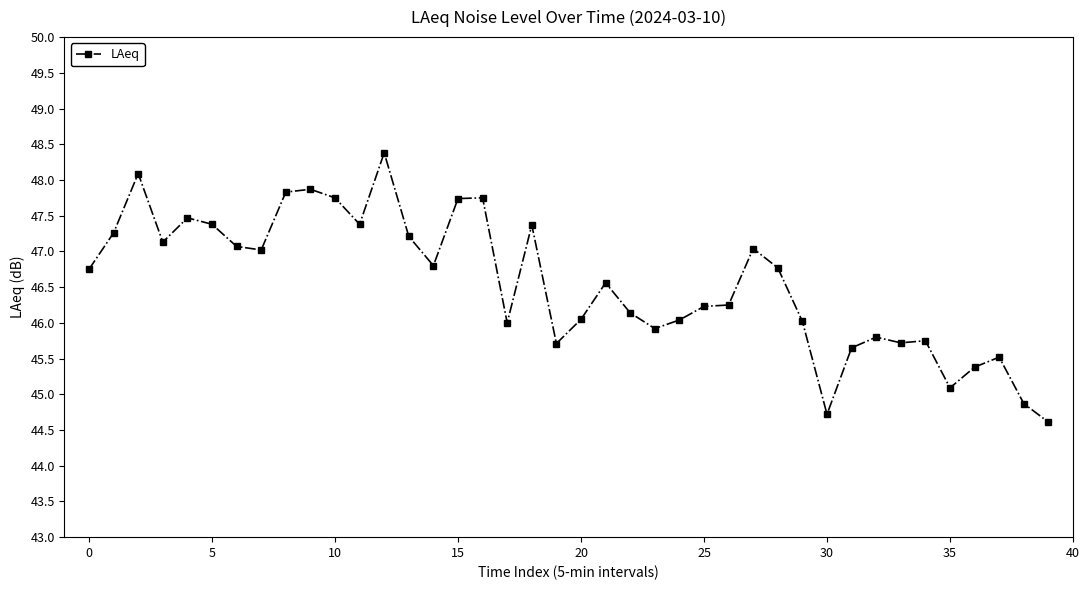

True or false: the data has more than 0 interior local peaks.

True